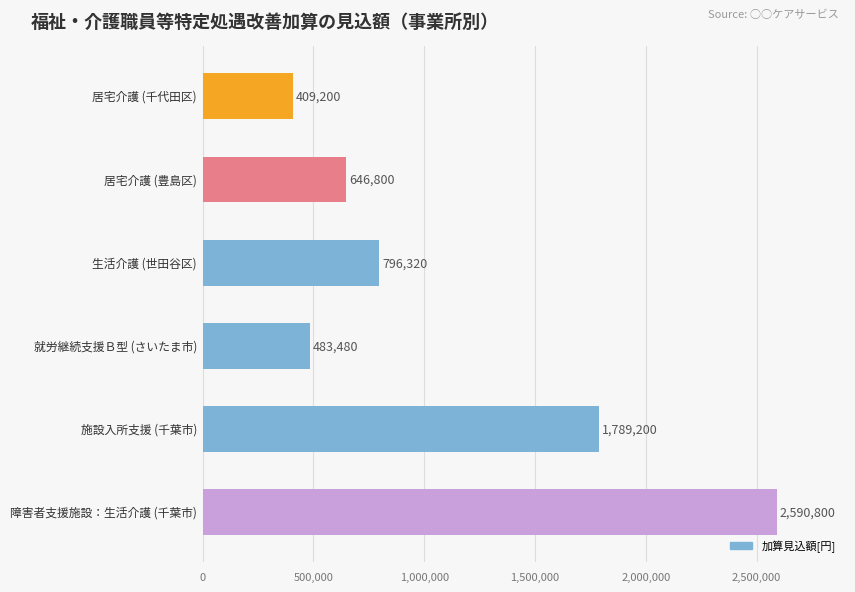

What is the difference between the second highest and minimum values?

1380000